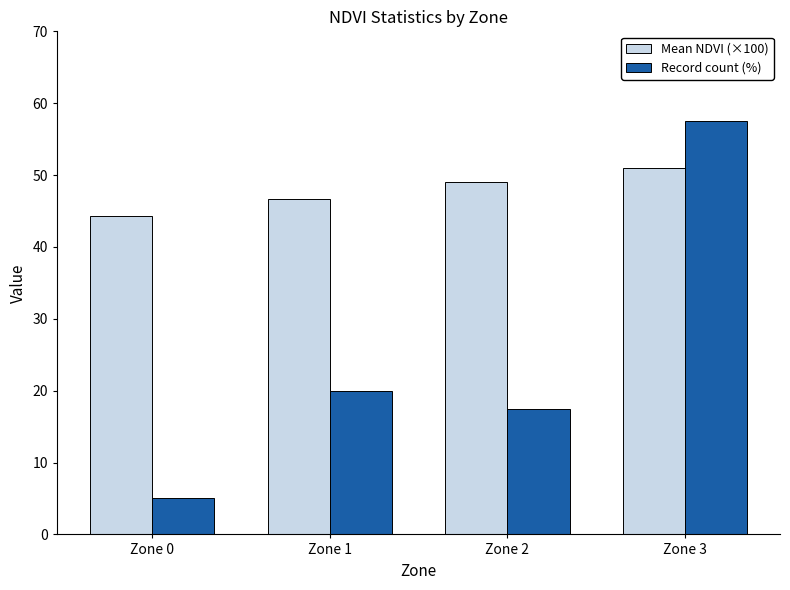

At how many categories does at least one series exceed 31?

4